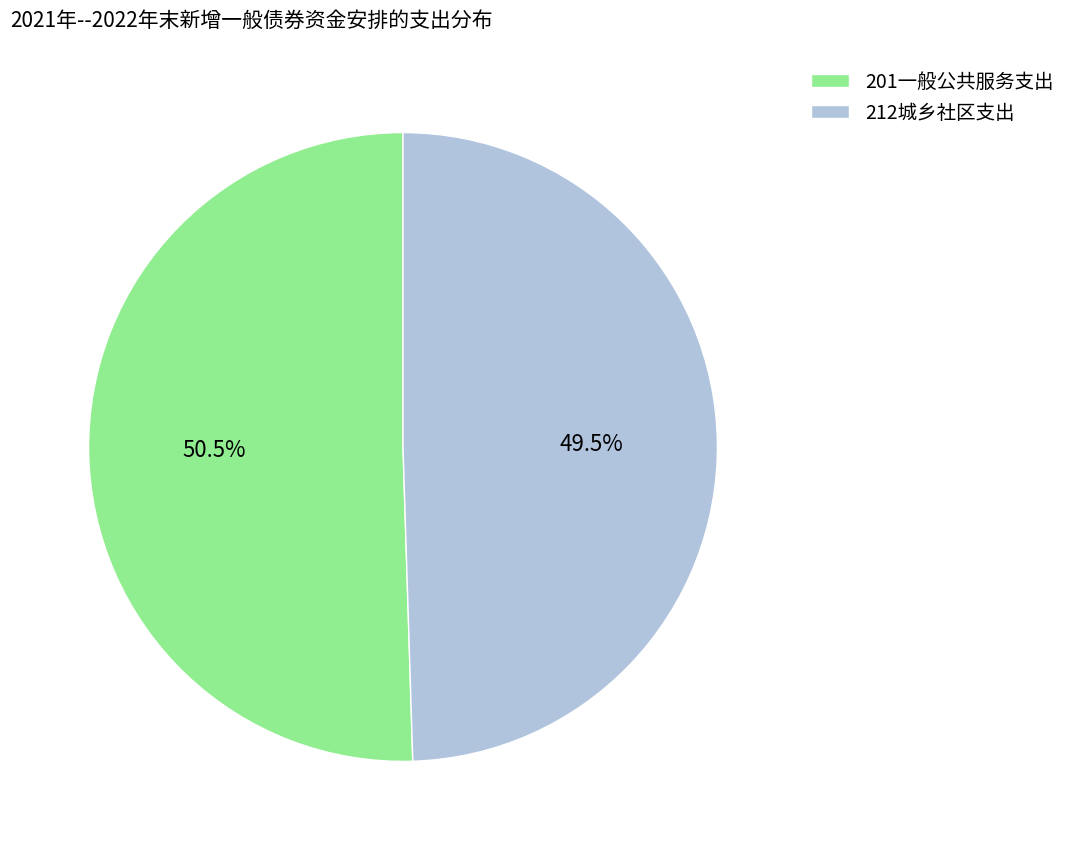

To the nearest percent, what is the difference between the largest and smallest slice percentages?

1%